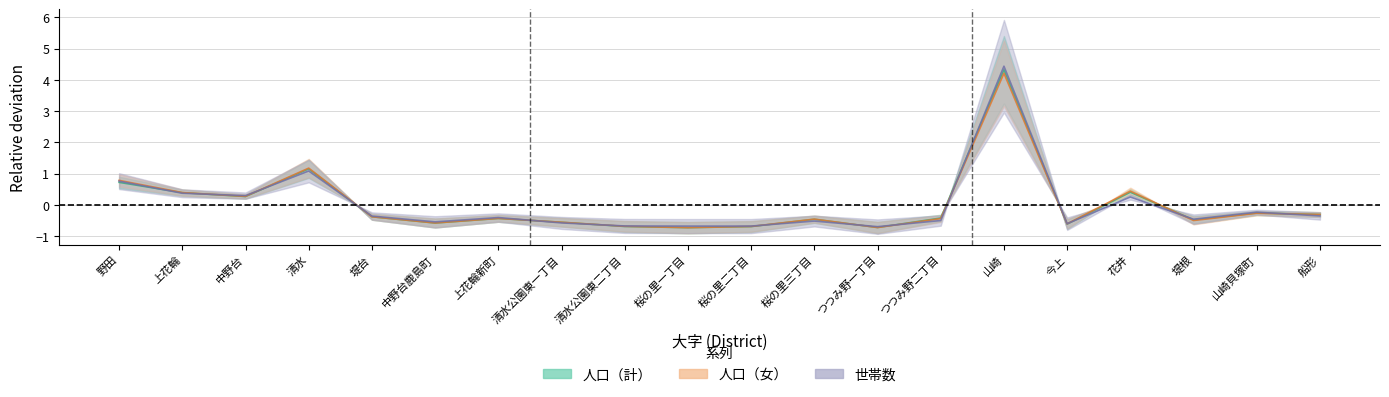

What is the value of the 世帯数 point at the 12th from the left?

-0.5